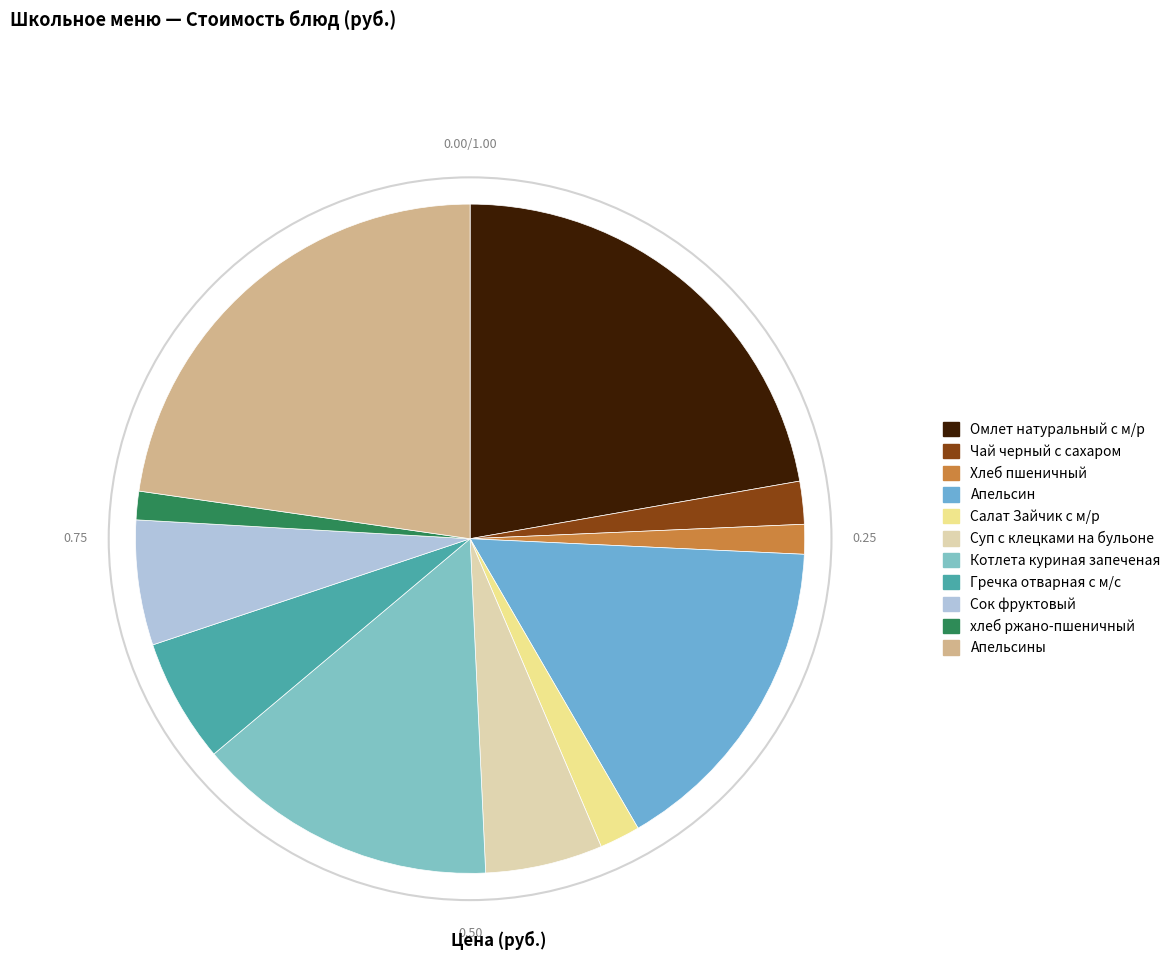

Does any single category account for the majority?

No